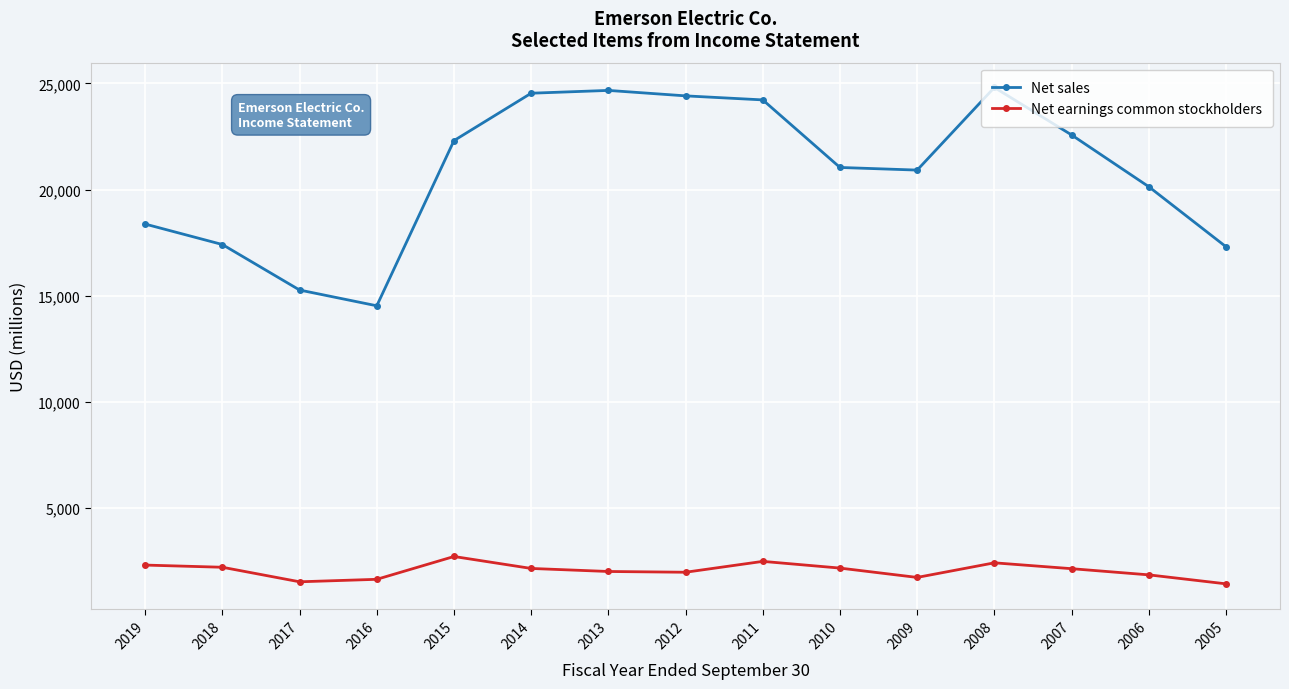

What is the average value of the Net earnings common stockholders series?

2045